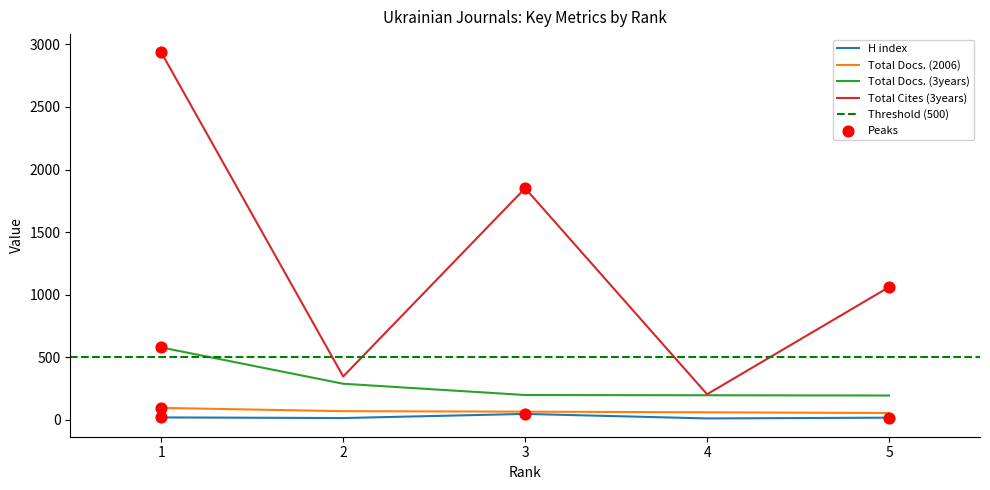

What is the total value across all series at 3?

2164